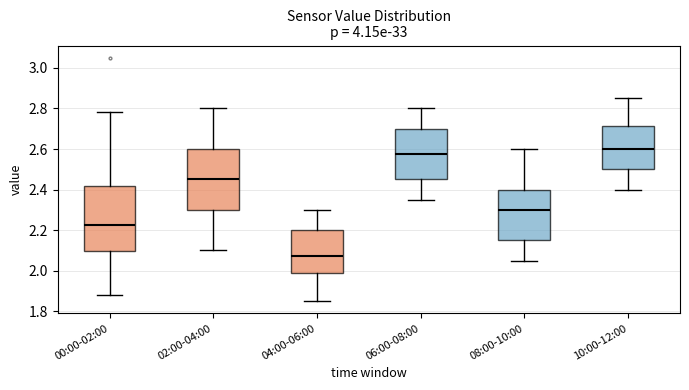

Comparing the boxes themselves (not the whiskers), which one is the tallest?

00:00-02:00